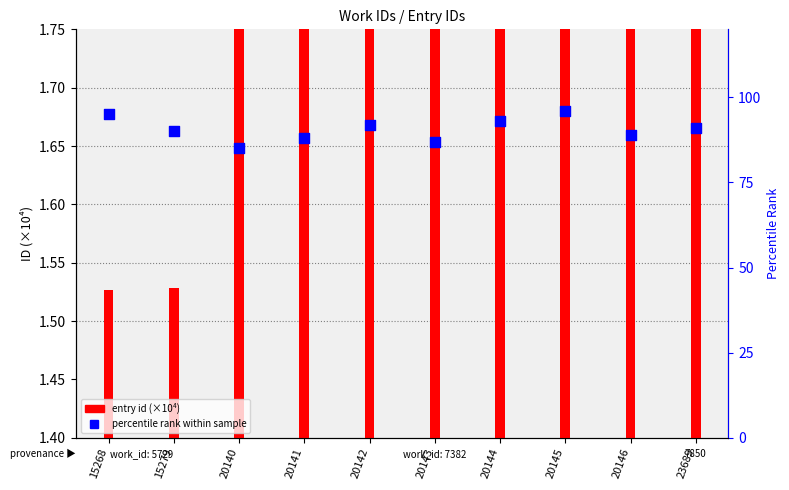

What is the total value across all series at 20145?

98.0